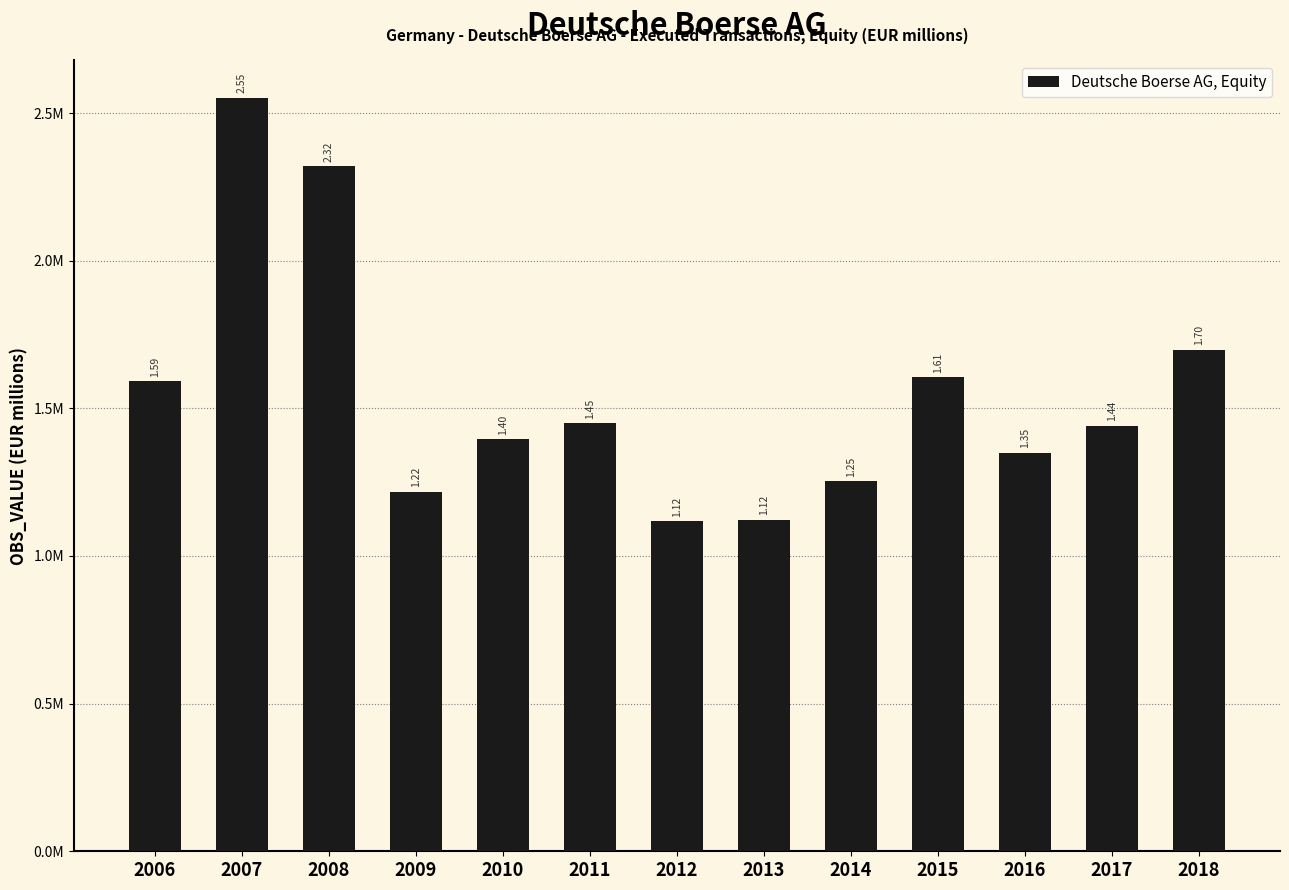

Does the chart contain any negative values?

No